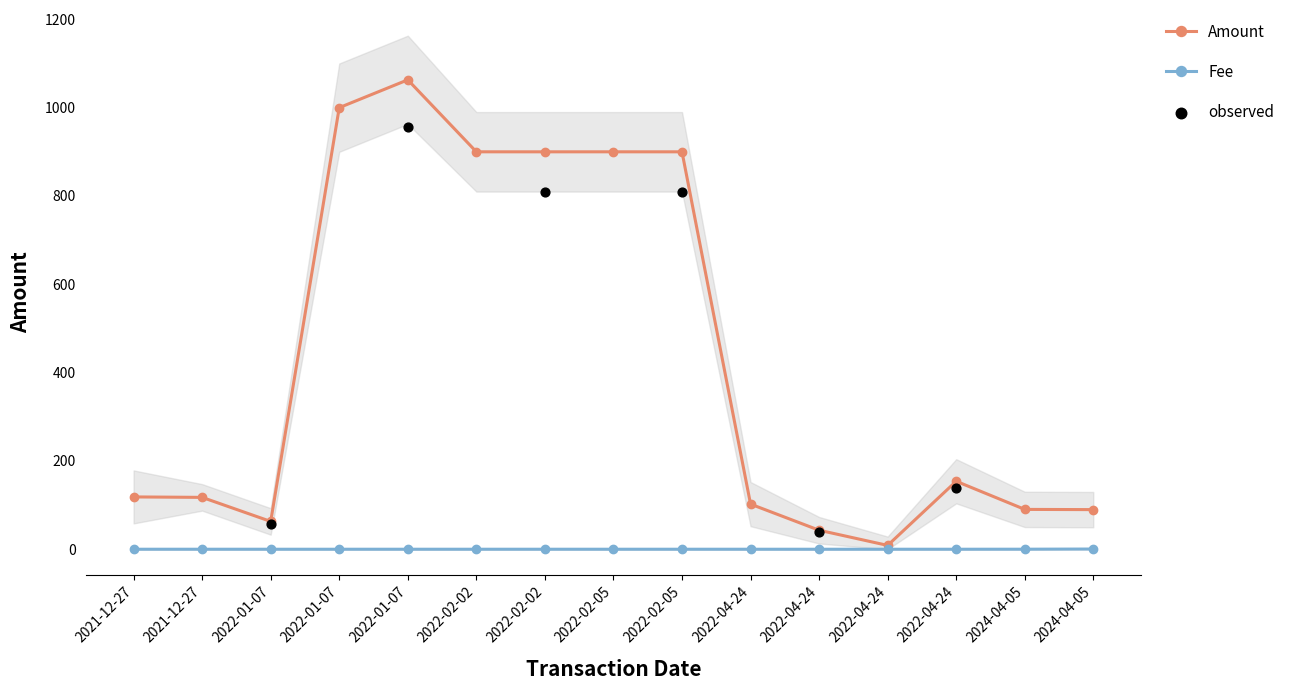

What is the total value across all series at 2022-04-24?

102.2